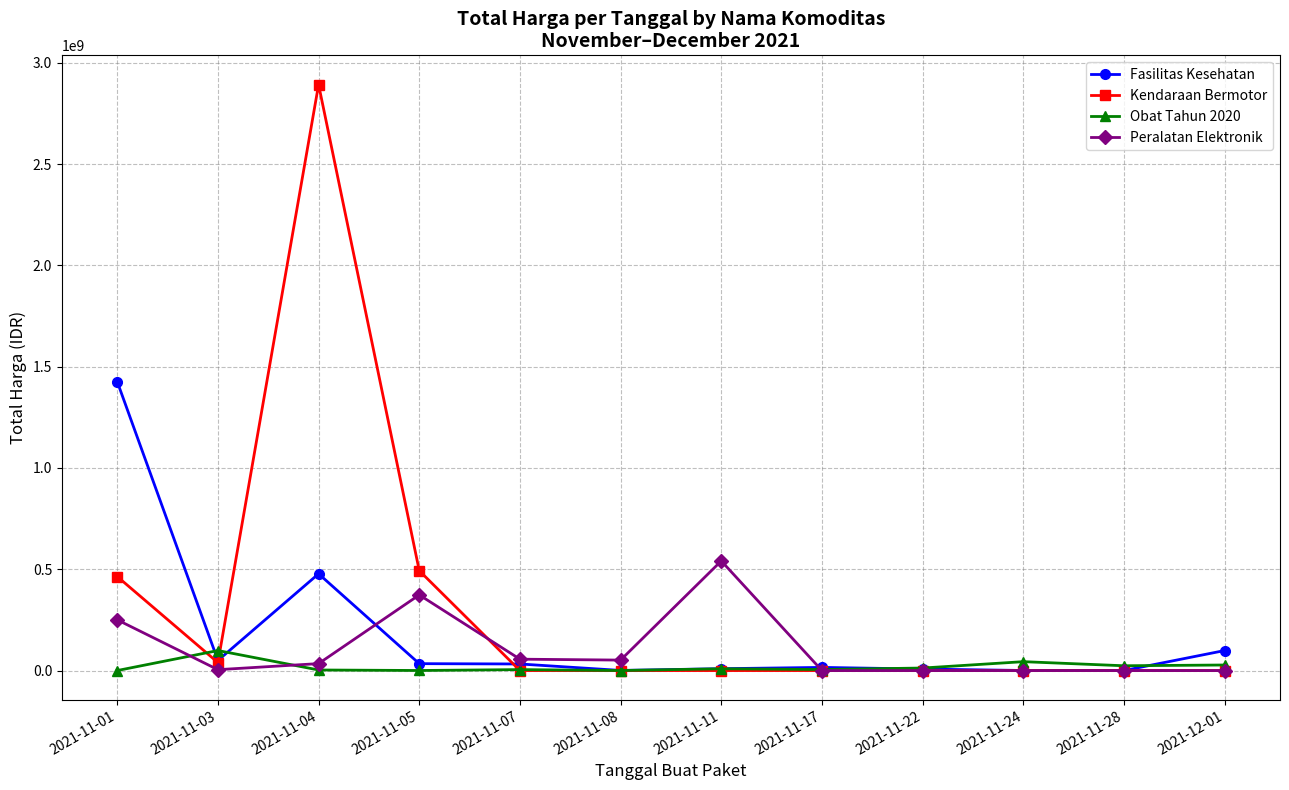

What position from the left is 2021-11-04?

3